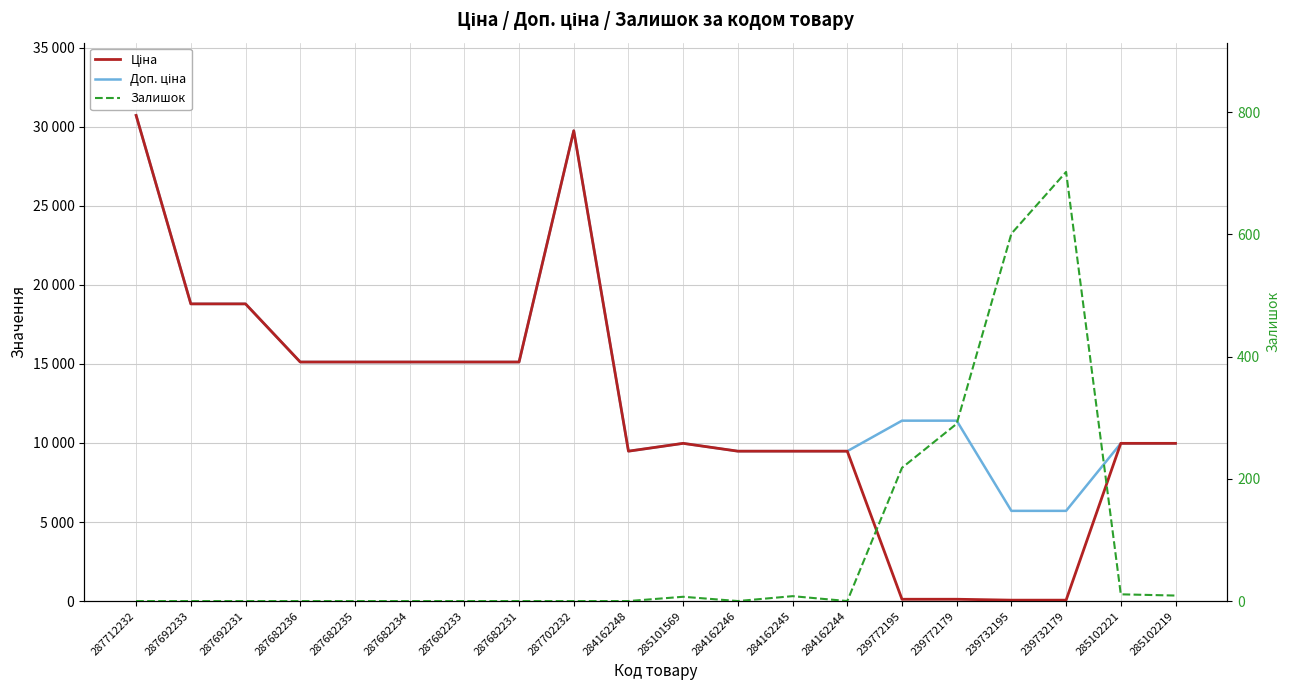

How many values in the Ціна series exceed 9974?

12